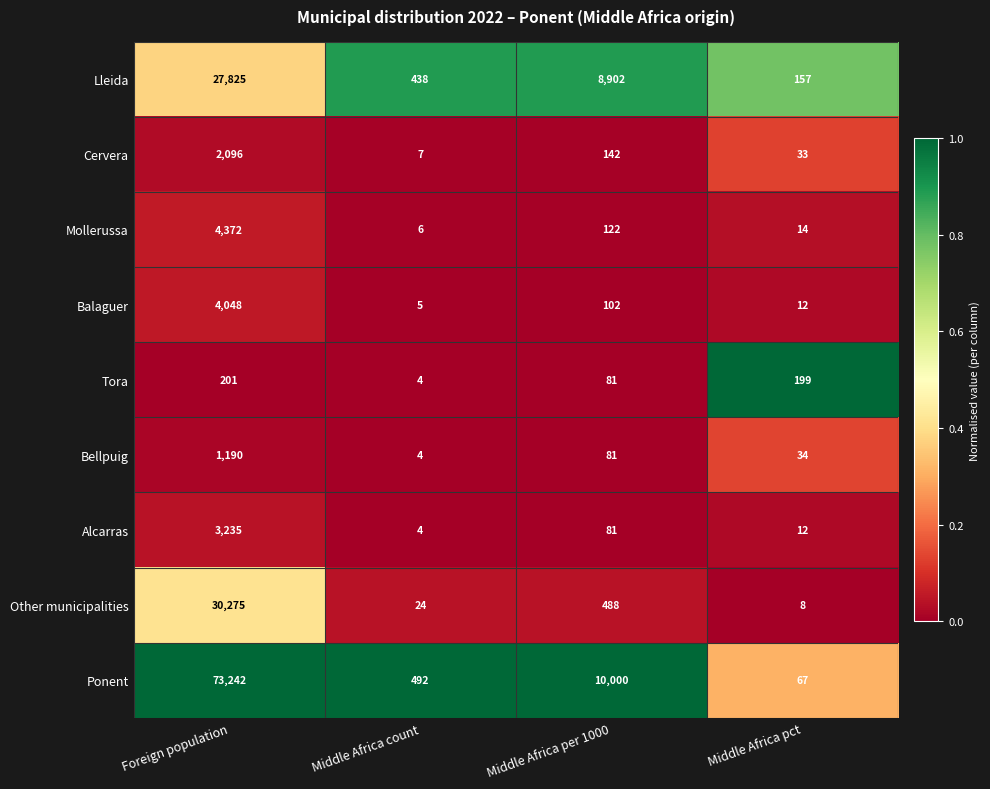

How many categories are shown in the chart?

4